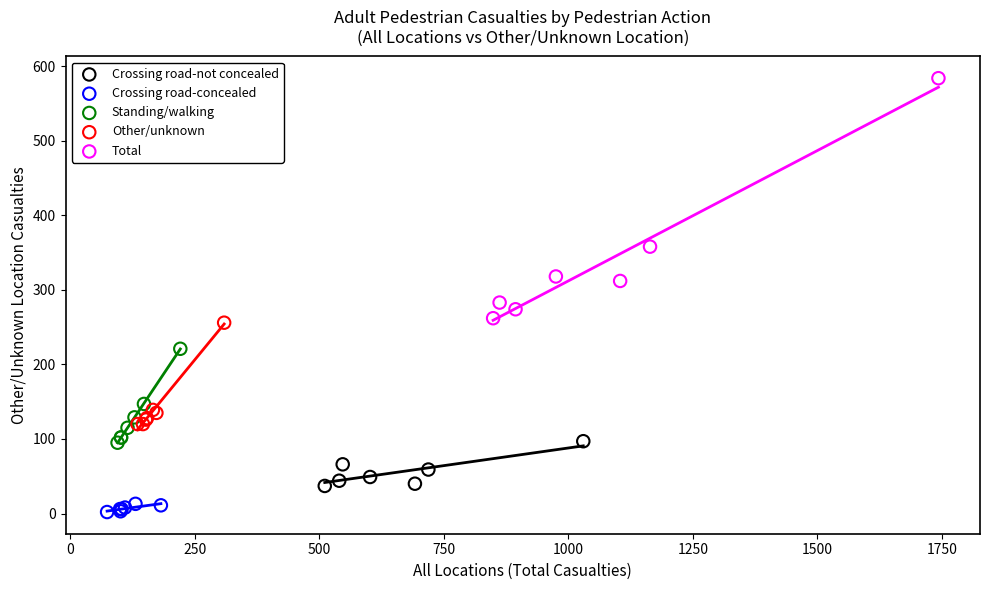

Which series contains the highest Y value?

Total